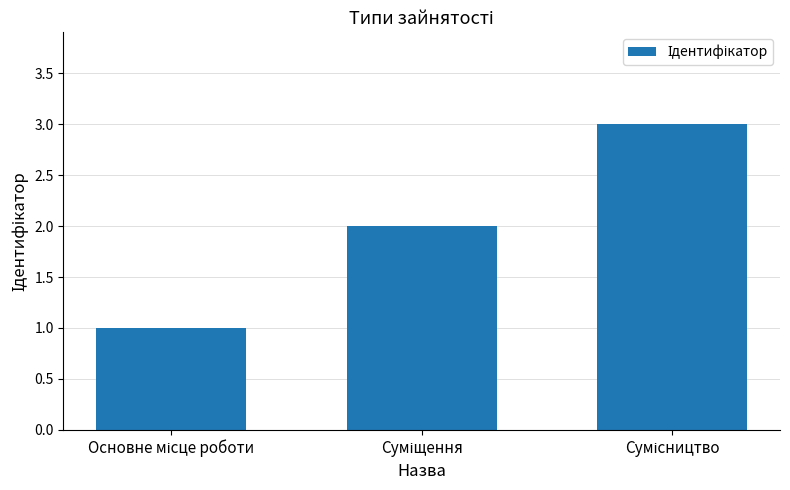

What is the sum of all values?

6